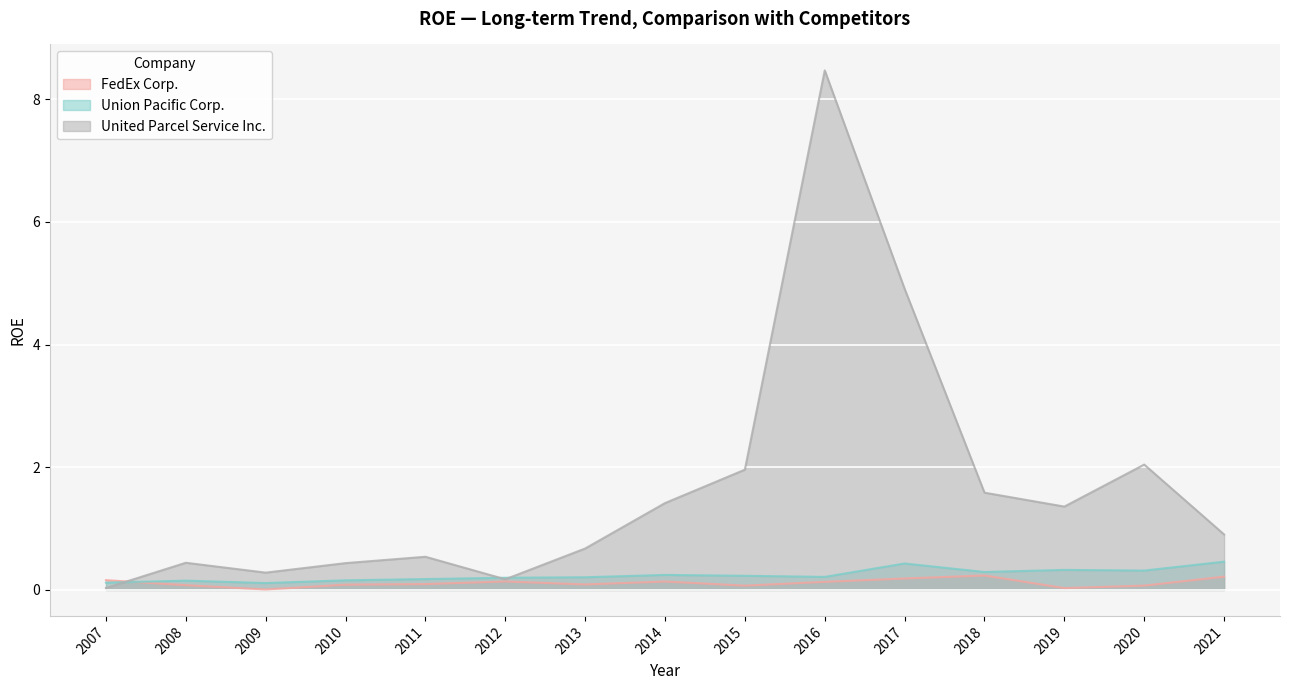

What are all the series names shown in the legend?

FedEx Corp., Union Pacific Corp., United Parcel Service Inc.